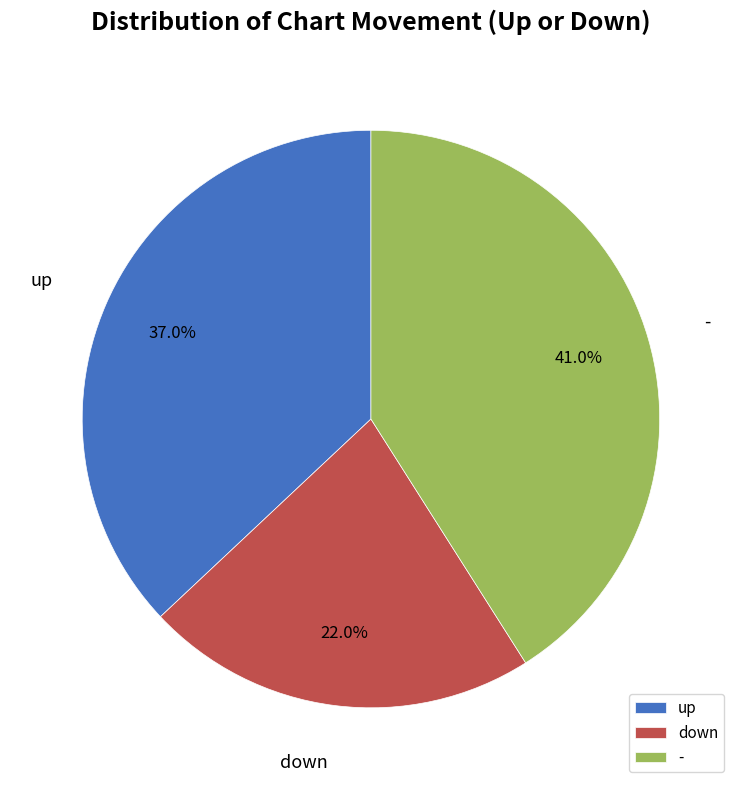

How many slices are in this pie chart?

3